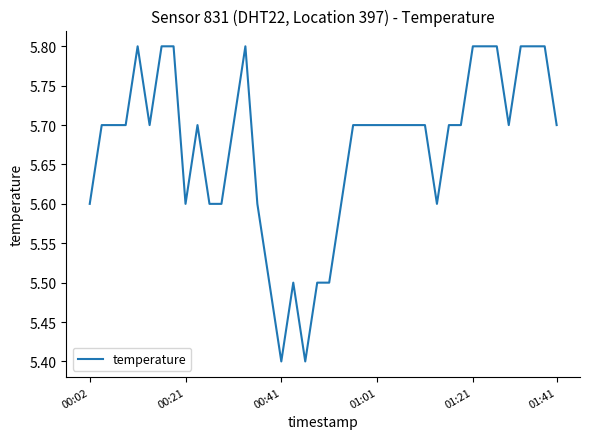

What is the minimum value shown in the chart?

5.4